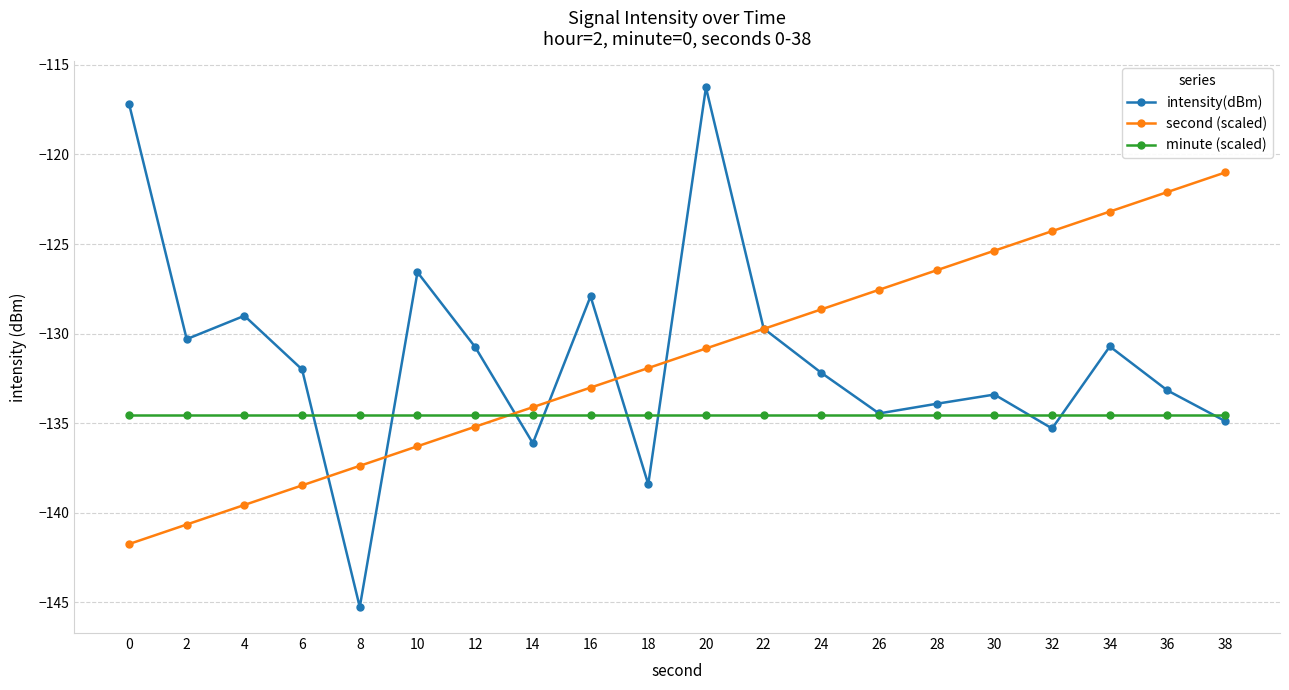

What is the total value across all series at 34?

-388.4